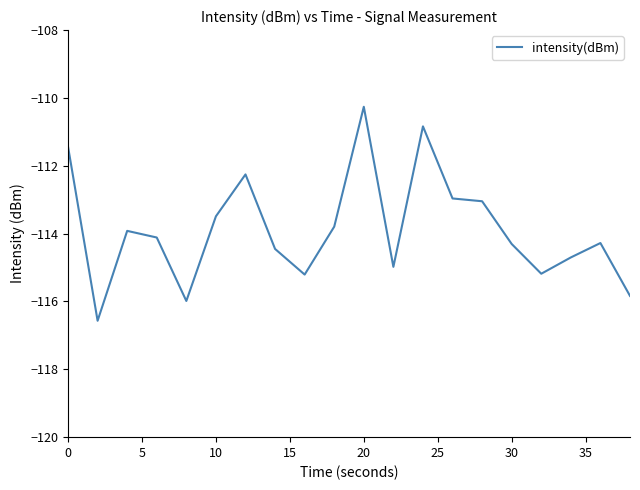

What is the difference between the maximum and minimum values?

6.3